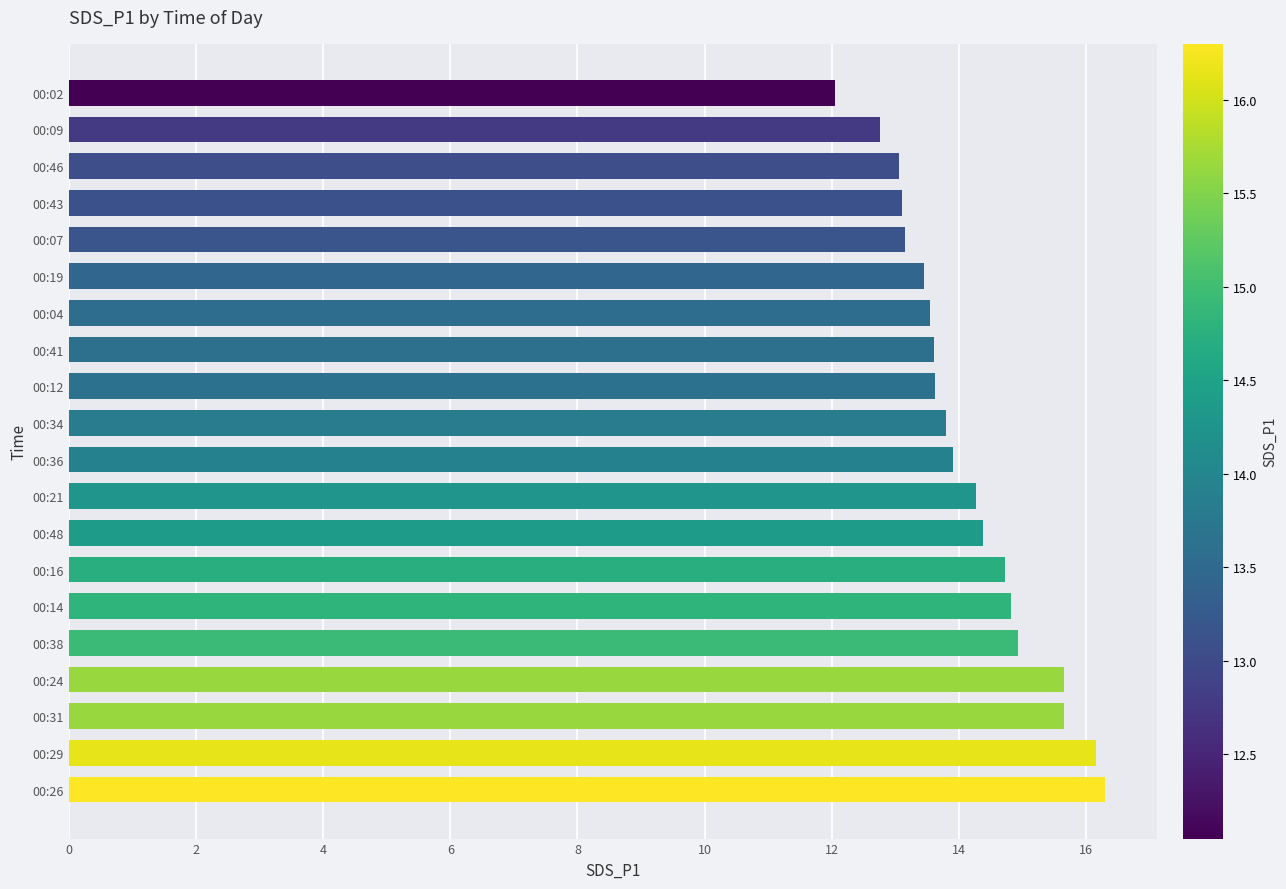

Are the bars horizontal?

Yes